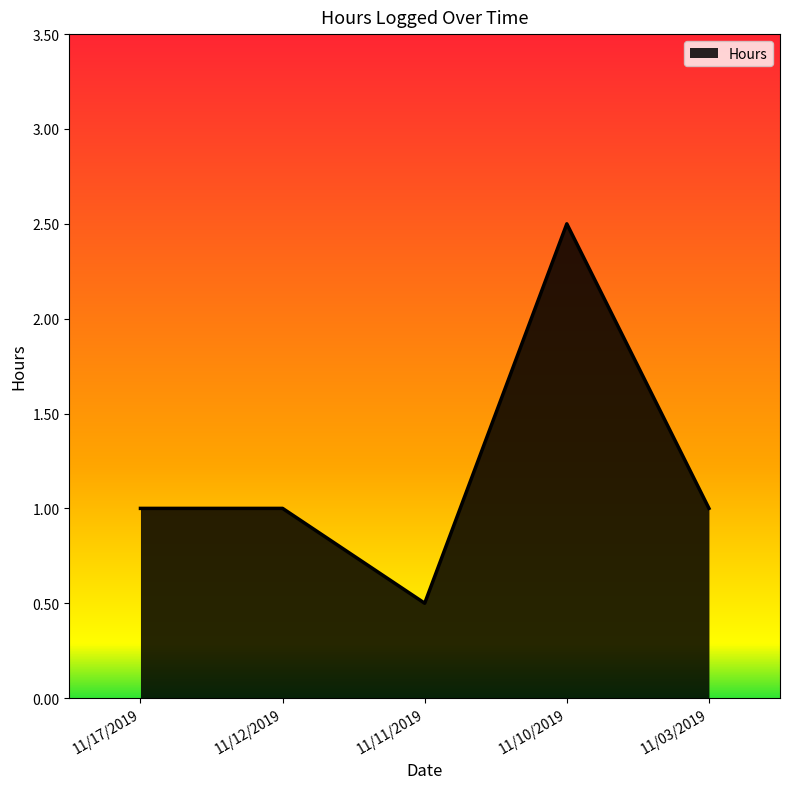

Which has a higher value, 11/10/2019 or 11/03/2019?

11/10/2019